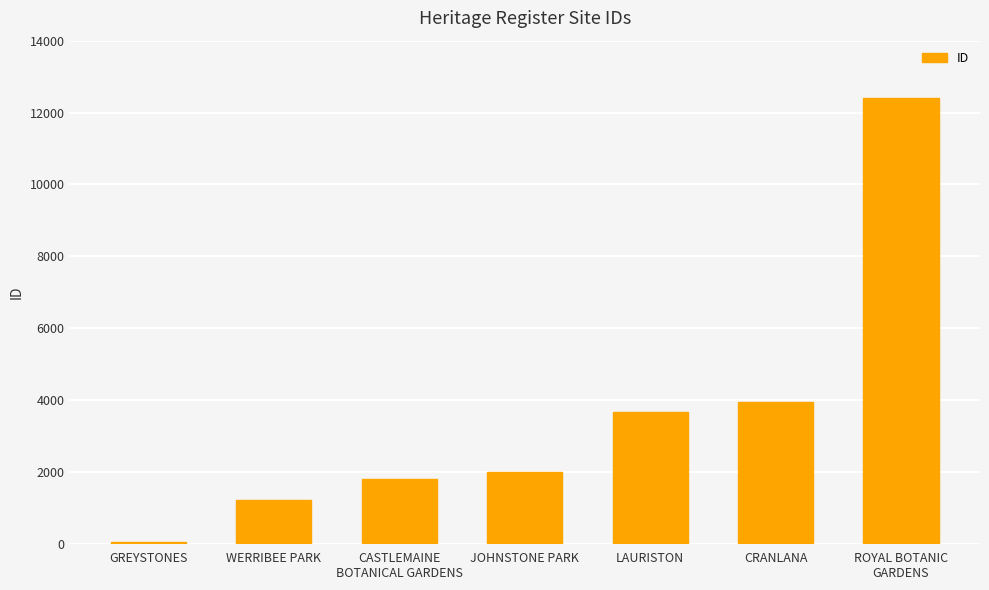

Approximately how many times larger is the value at CASTLEMAINE
BOTANICAL GARDENS compared to ROYAL BOTANIC
GARDENS?

0.1